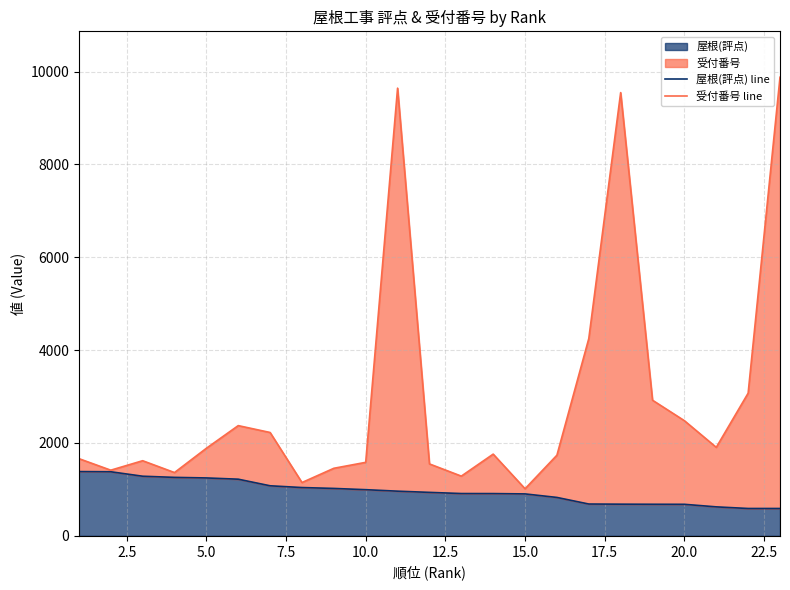

What is the minimum value for 屋根(評点)?

589